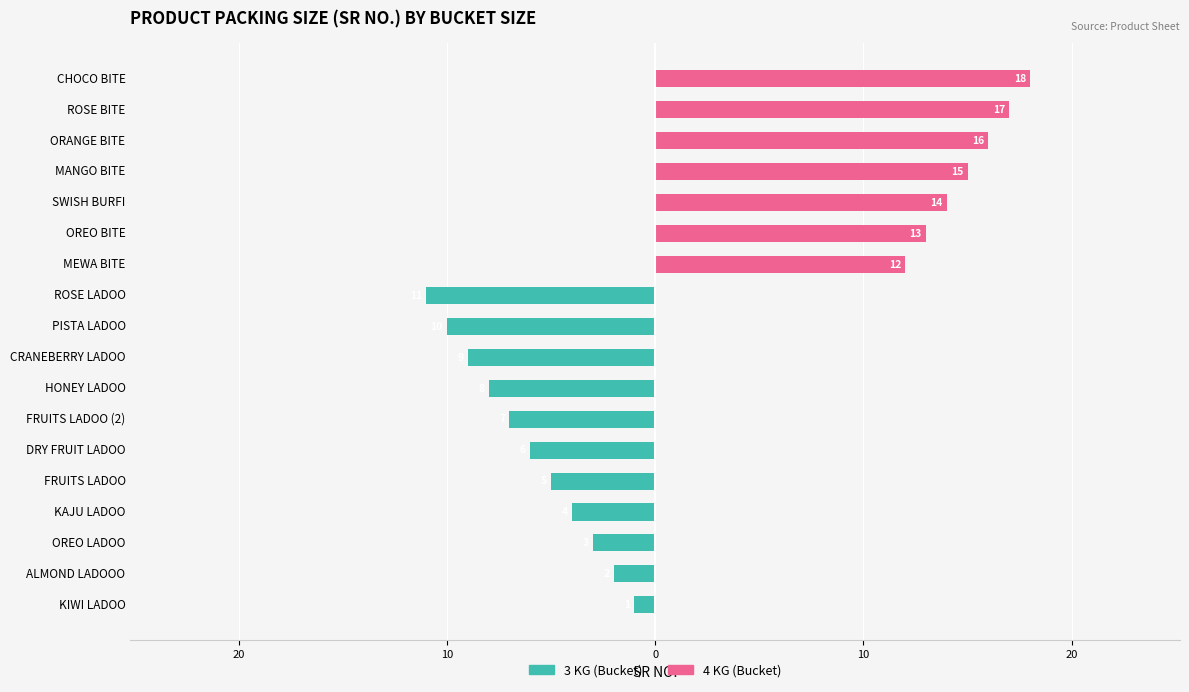

What is the sum of the 4 KG (Bucket) values at MANGO BITE and KAJU LADOO?

15